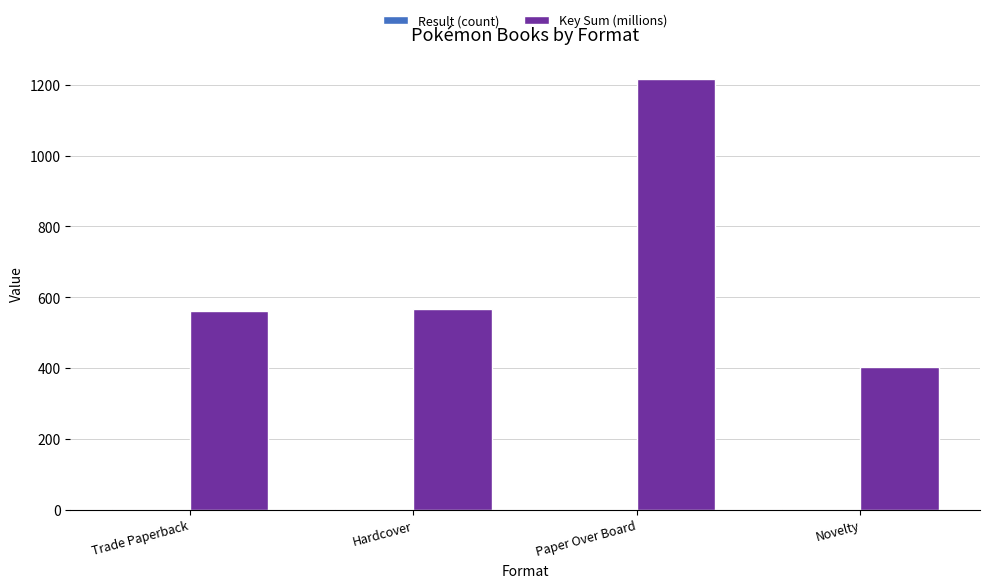

How many data points does each series have?

4